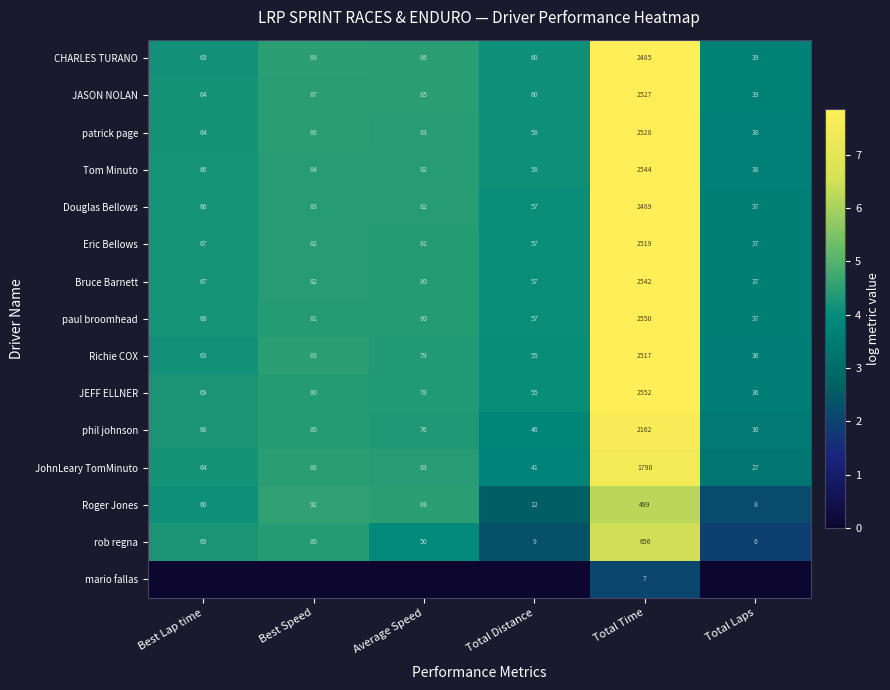

The phil johnson series shows 2.2 at Total Distance. True or false?

False